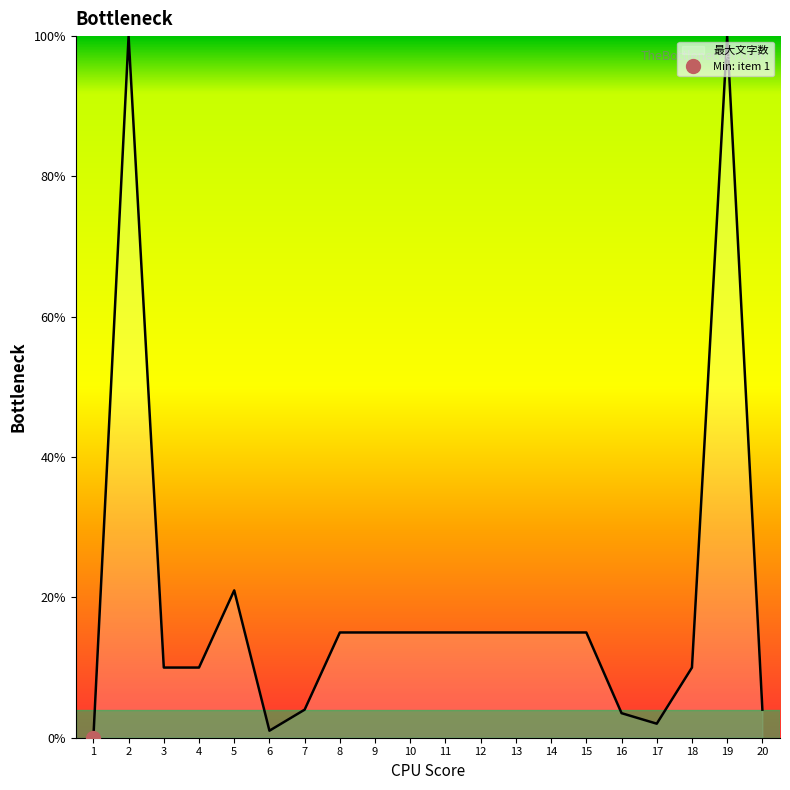

Reading left to right, what are all the values shown in this chart?

1=0.0	2=100.0	3=10.0	4=10.0	5=21.0	6=1.0	7=4.0	8=15.0	9=15.0	10=15.0	11=15.0	12=15.0	13=15.0	14=15.0	15=15.0	16=3.5	17=2.0	18=10.0	19=100.0	20=4.0